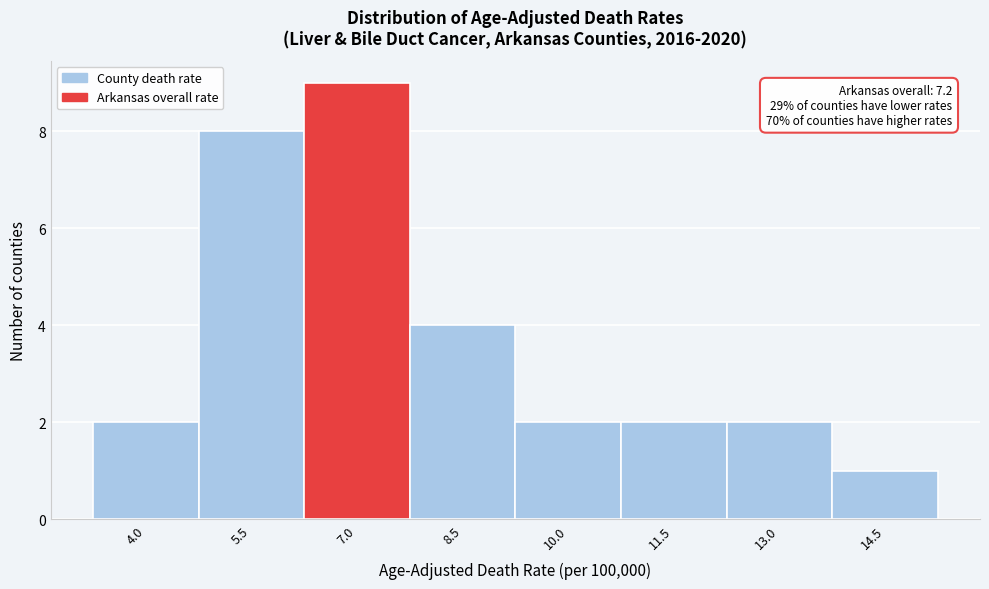

Reading right to left, what are all the values shown in this chart?

1	2	2	2	4	9	8	2